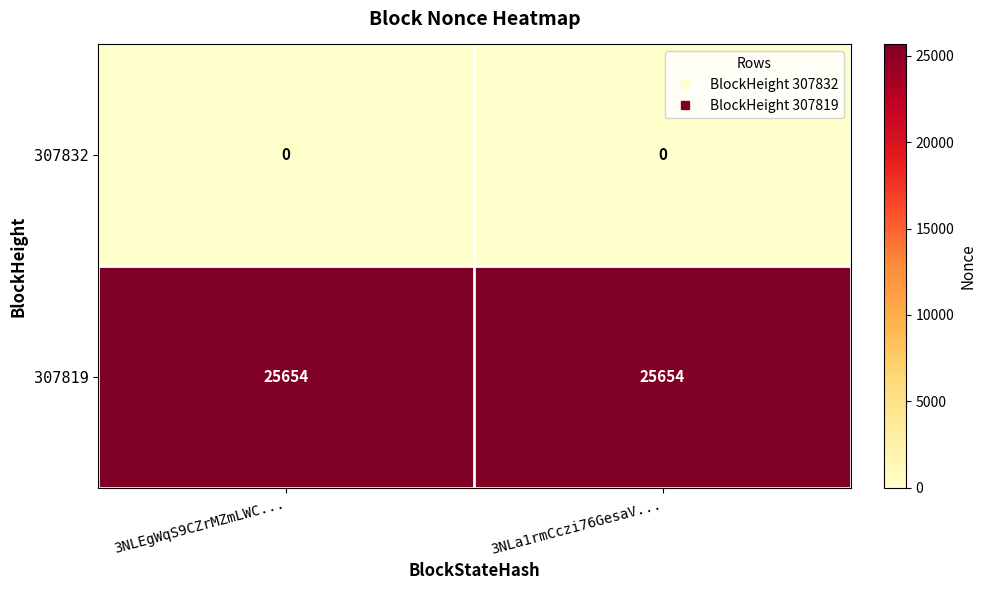

Rank the series at 3NLEgWqS9CZrMZmLWC... from highest to lowest value.

307819, 307832